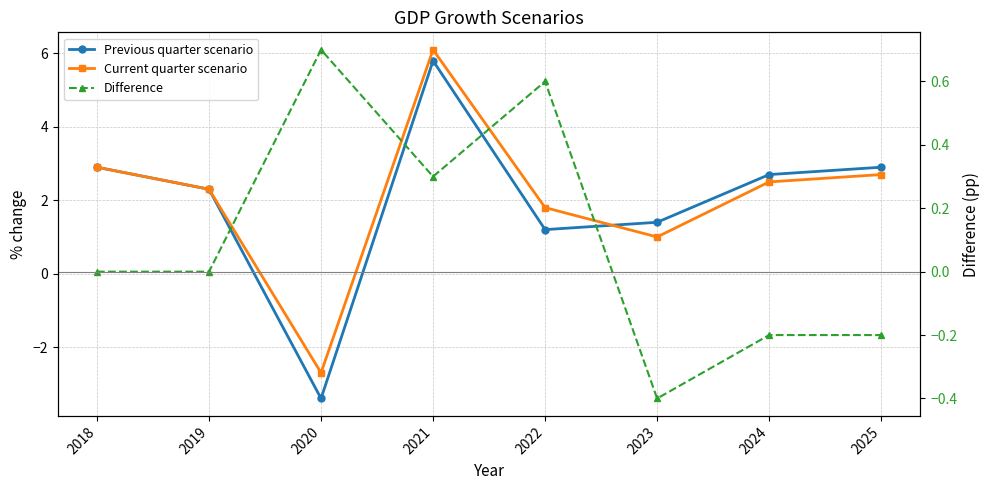

In Previous quarter scenario, how many points are lower than both neighbors (excluding endpoints)?

2